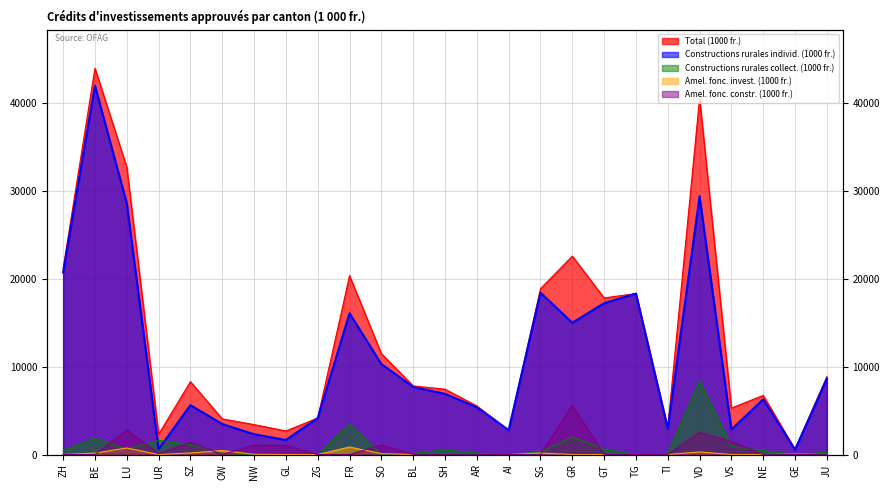

Reading left to right, transcribe all the data shown in this chart.

Total (1000 fr.): ZH=21174.0	BE=43926.2	LU=32674.7	UR=2305.0	SZ=8290.0	OW=4052.7	NW=3403.7	GL=2681.0	ZG=4150.1	FR=20336.0	SO=11469.5	BL=7800.5	SH=7429.5	AR=5524.0	AI=2774.0	SG=18853.9	GR=22559.8	GT=17807.0	TG=18302.8	TI=3052.8	VD=40513.2	VS=5280.5	NE=6721.2	GE=602.7	JU=8868.8
Constructions rurales individ. (1000 fr.): ZH=20705.0	BE=41952.2	LU=28560.3	UR=615.0	SZ=5615.0	OW=3468.7	NW=2307.1	GL=1651.0	ZG=4150.1	FR=16060.0	SO=10289.5	BL=7689.0	SH=6898.5	AR=5369.0	AI=2774.0	SG=18406.0	GR=14984.0	GT=17207.0	TG=18302.8	TI=2948.8	VD=29358.2	VS=2847.6	NE=6271.2	GE=547.5	JU=8615.1
Constructions rurales collect. (1000 fr.): ZH=469.0	BE=1814.0	LU=592.0	UR=1600.0	SZ=1114.0	OW=127.0	NW=0.0	GL=0.0	ZG=0.0	FR=3420.0	SO=0.0	BL=111.5	SH=531.0	AR=155.0	AI=0.0	SG=275.1	GR=1976.0	GT=600.0	TG=0.0	TI=104.0	VD=8362.0	VS=932.9	NE=450.0	GE=0.0	JU=253.7
Amel. fonc. invest. (1000 fr.): ZH=0.0	BE=160.0	LU=742.4	UR=0.0	SZ=178.0	OW=457.0	NW=21.6	GL=0.0	ZG=0.0	FR=856.0	SO=100.0	BL=0.0	SH=0.0	AR=0.0	AI=0.0	SG=172.8	GR=0.0	GT=0.0	TG=0.0	TI=0.0	VD=293.0	VS=0.0	NE=0.0	GE=55.2	JU=0.0
Amel. fonc. constr. (1000 fr.): ZH=0.0	BE=0.0	LU=2780.0	UR=90.0	SZ=1383.0	OW=0.0	NW=1075.0	GL=1030.0	ZG=0.0	FR=0.0	SO=1080.0	BL=0.0	SH=0.0	AR=0.0	AI=0.0	SG=0.0	GR=5599.8	GT=0.0	TG=0.0	TI=0.0	VD=2500.0	VS=1500.0	NE=0.0	GE=0.0	JU=0.0